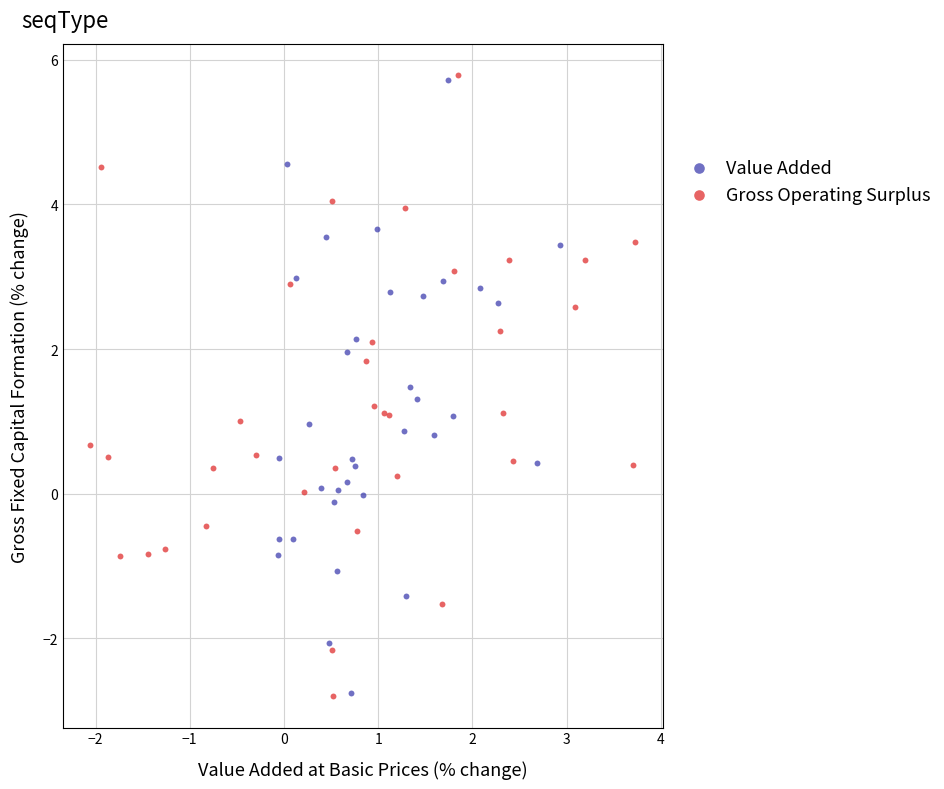

Which series has the widest spread of Y values?

Gross Operating Surplus